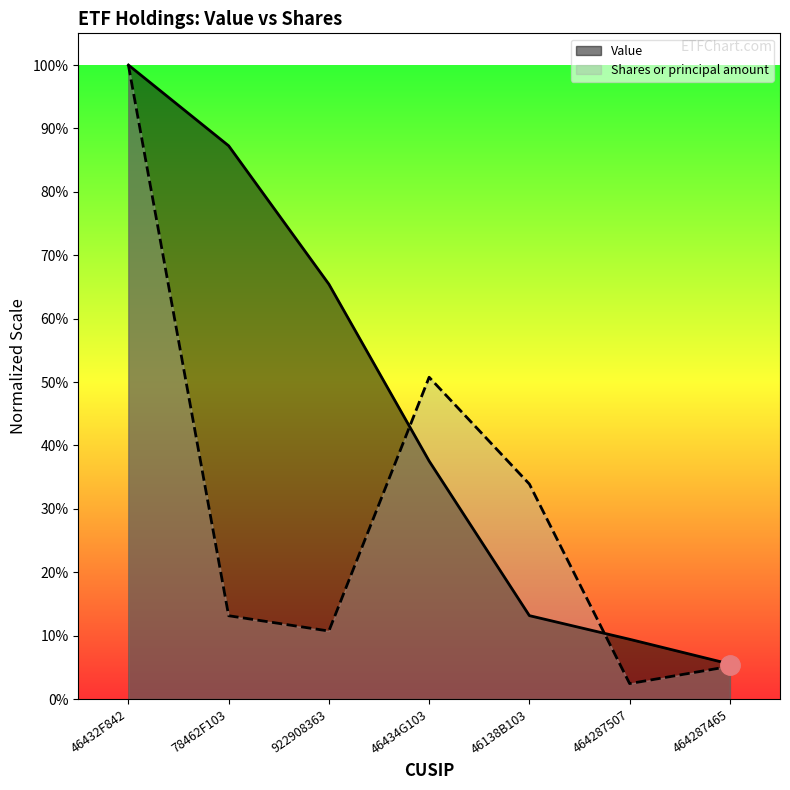

How many interior local peaks does the Shares or principal amount series have?

1